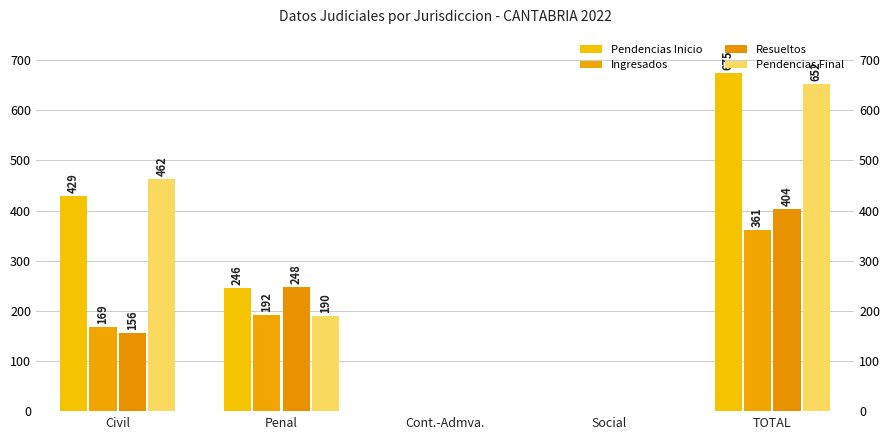

How many distinct data groups are displayed?

4